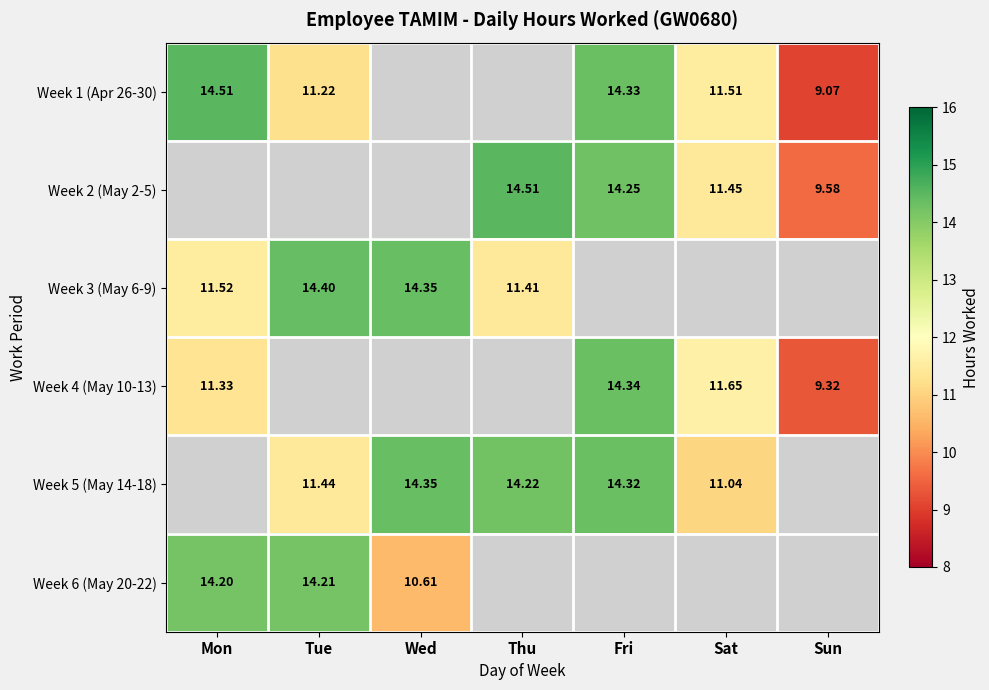

Is it true that Week 4 (May 10-13) equals 9.3 at Sun?

True